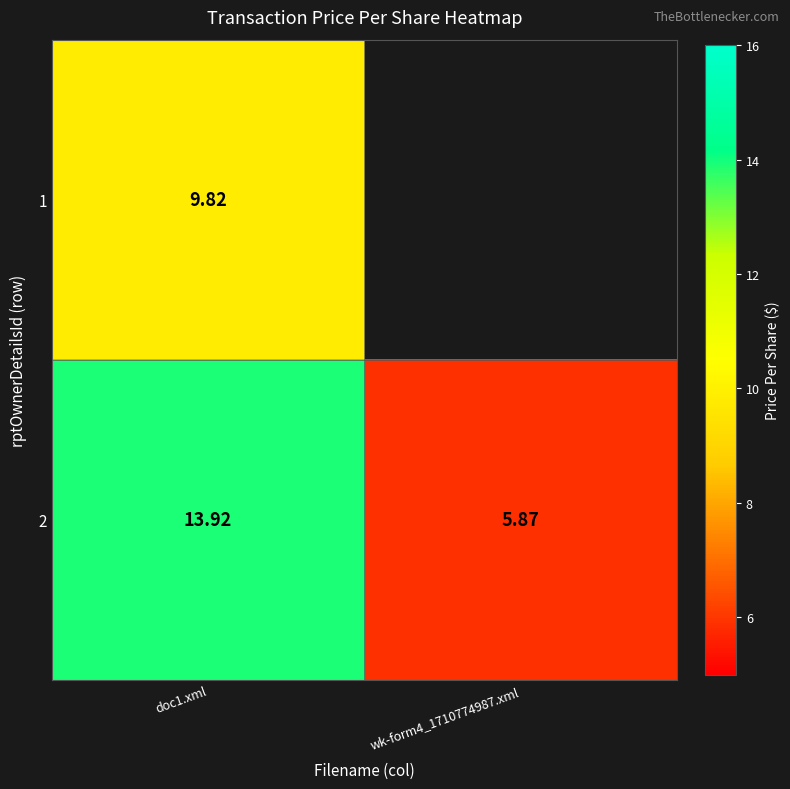

How many values in the 2 series exceed 13?

1